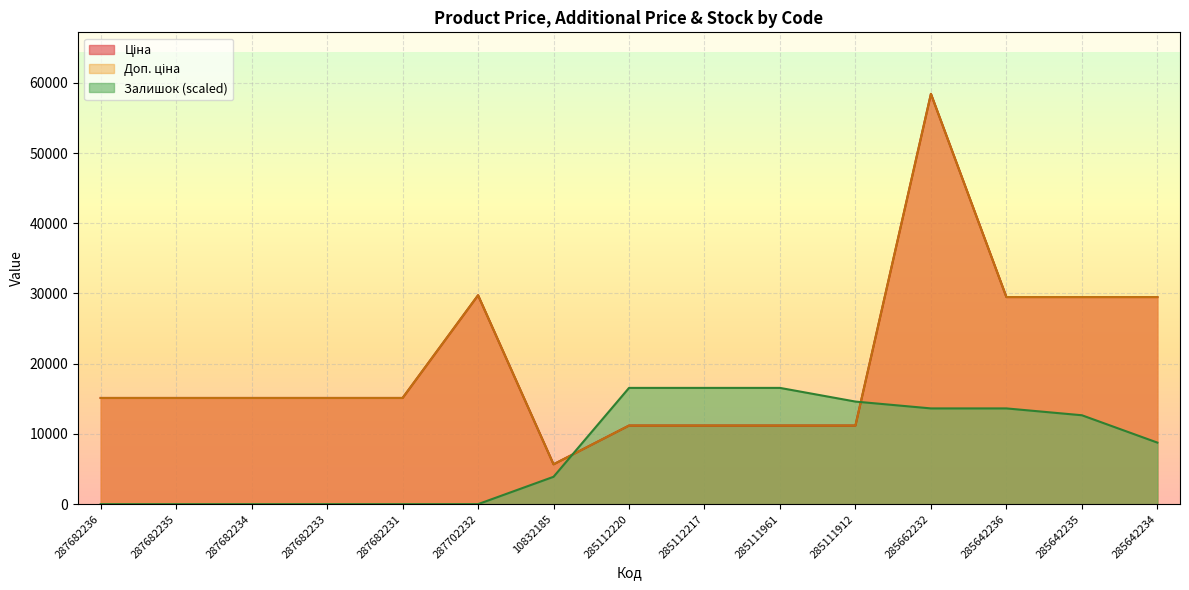

What is the total value across all series at 285662232?

130485.9